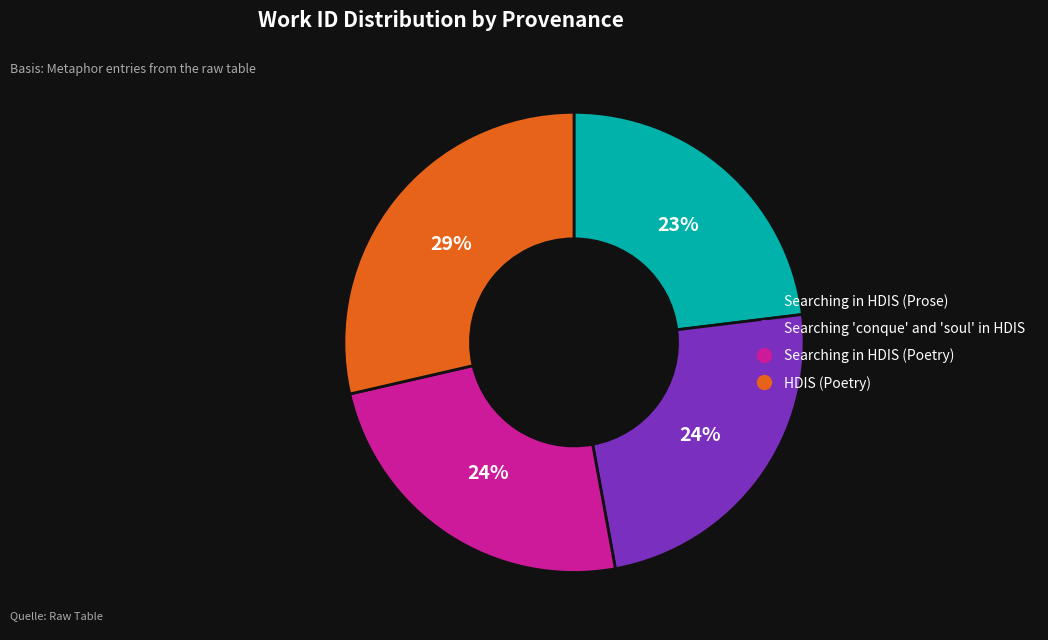

True or false: Searching in HDIS (Poetry) accounts for 11% of the total.

False